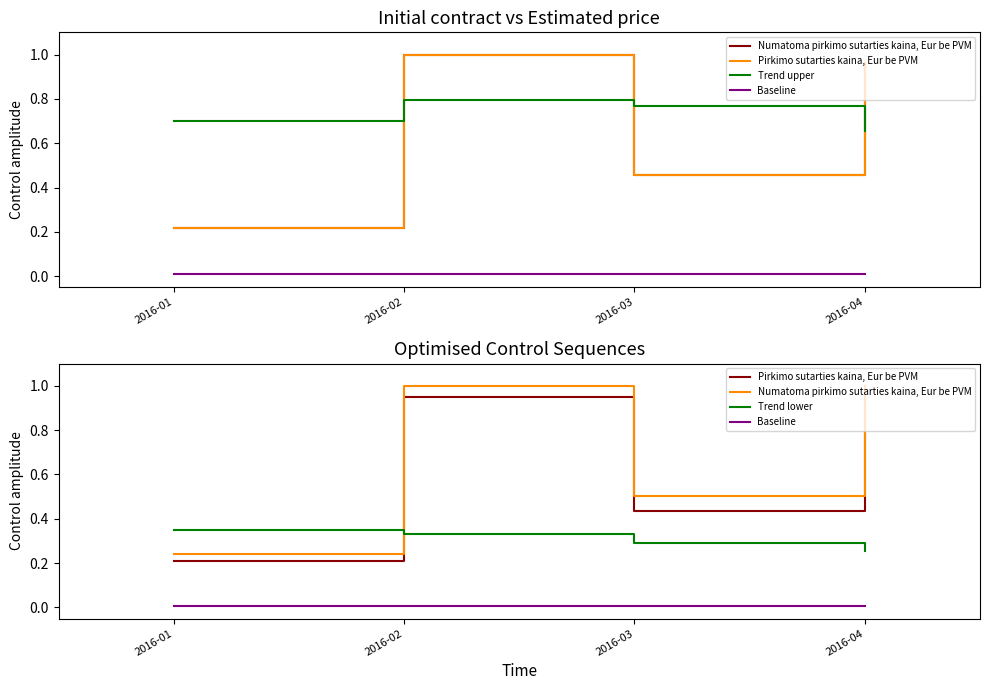

What is the value of the Trend lower point at the 2nd from the left?

0.3